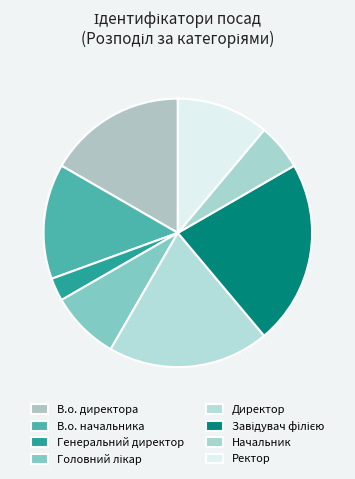

How many segments does this pie chart have?

8